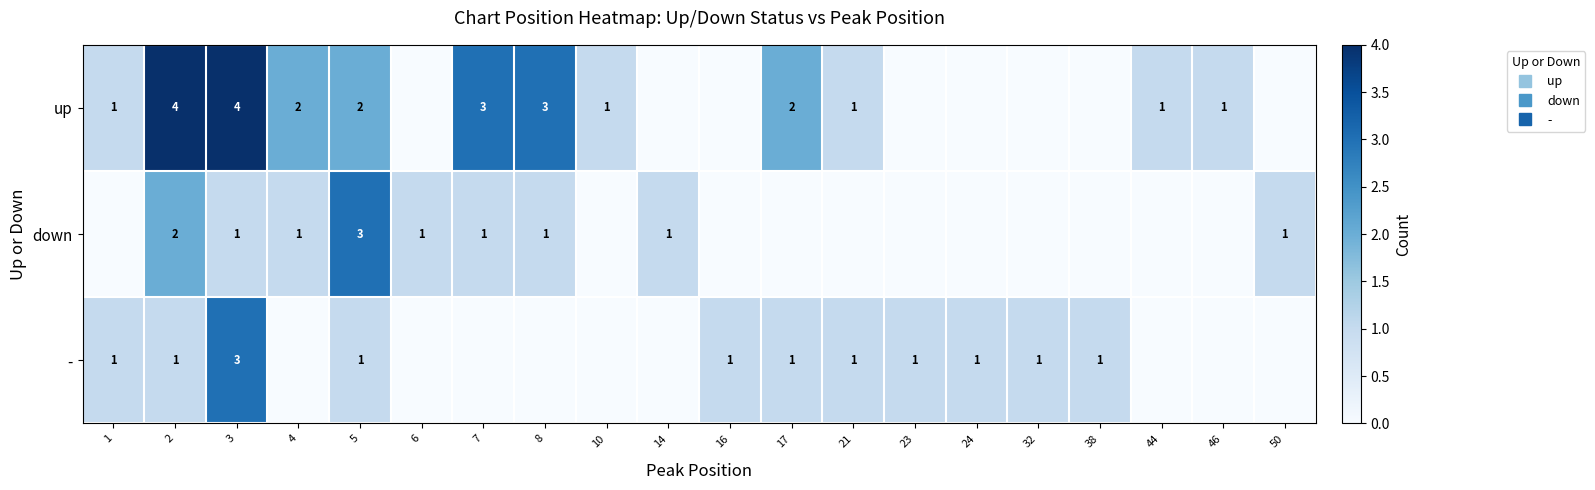

At which label does - reach its peak?

3